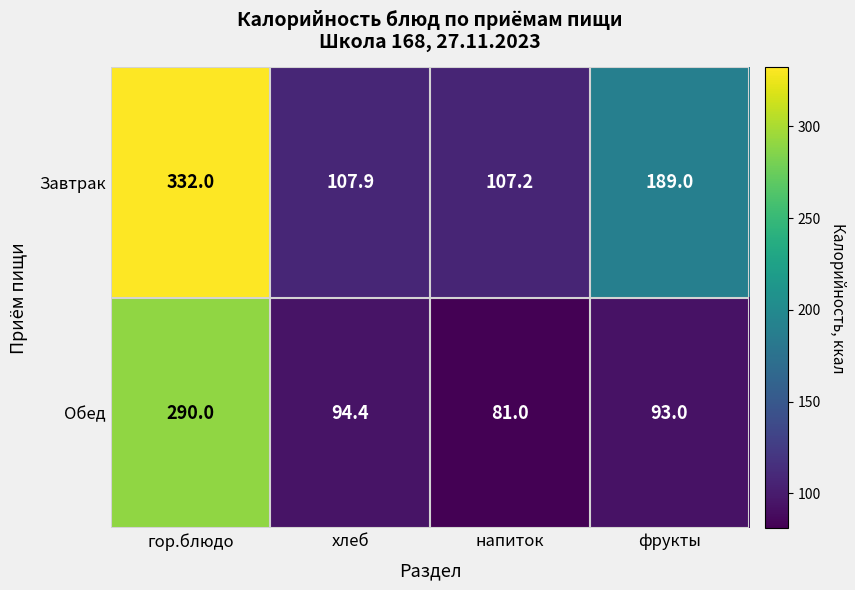

At напиток, list the series in order from smallest to largest.

Обед, Завтрак